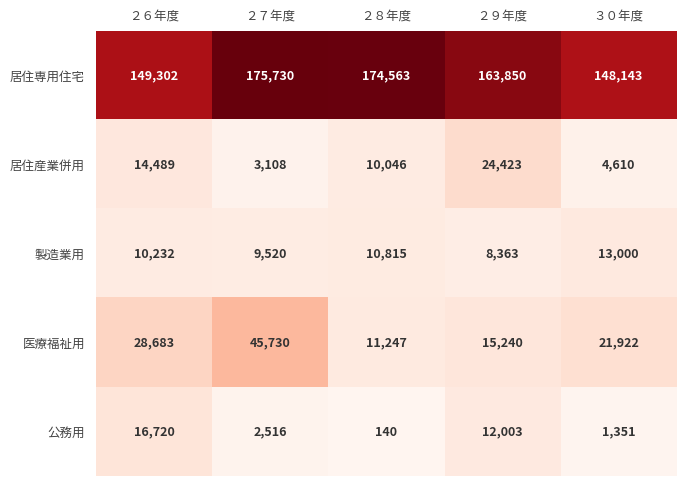

Where does the 居住産業併用 series first go above 10046?

２６年度